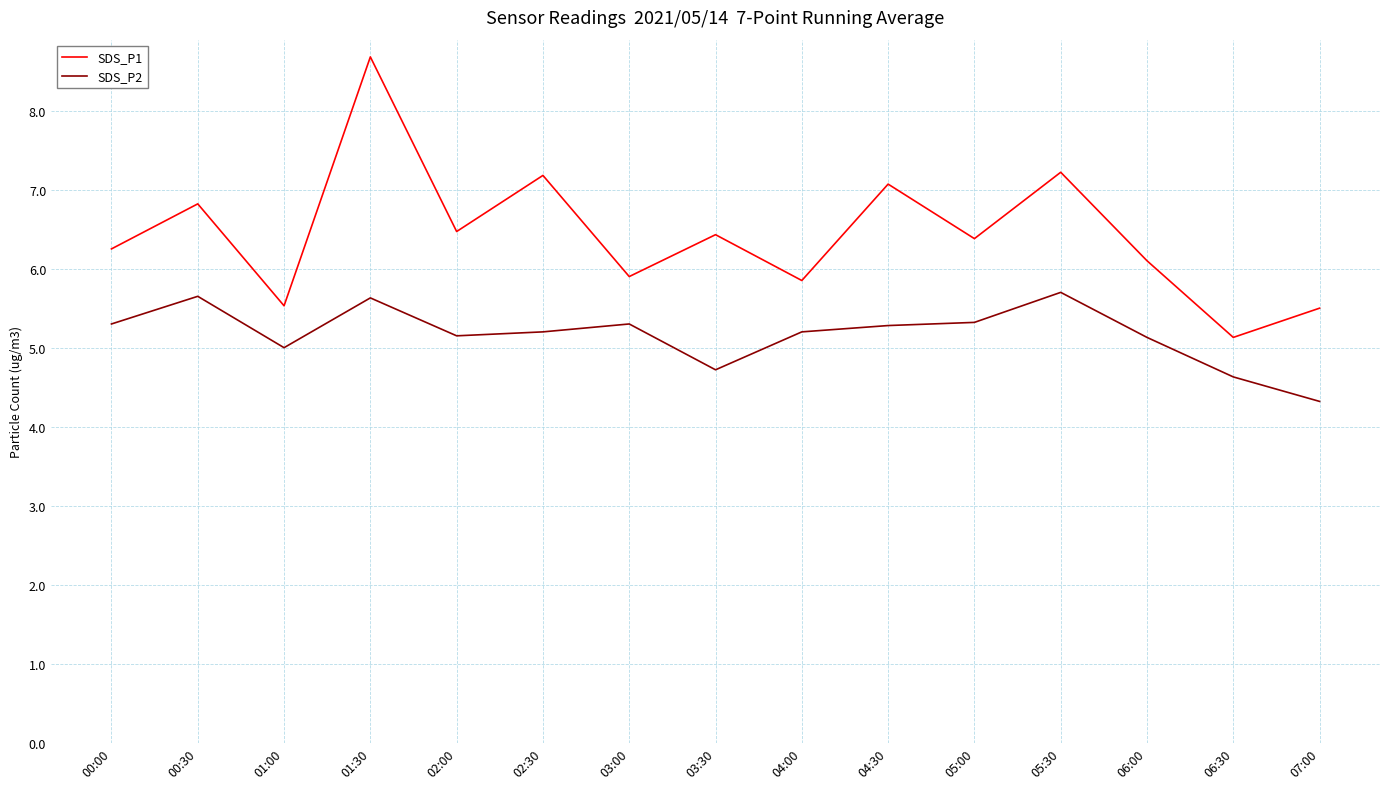

What is the smallest value displayed?

4.3